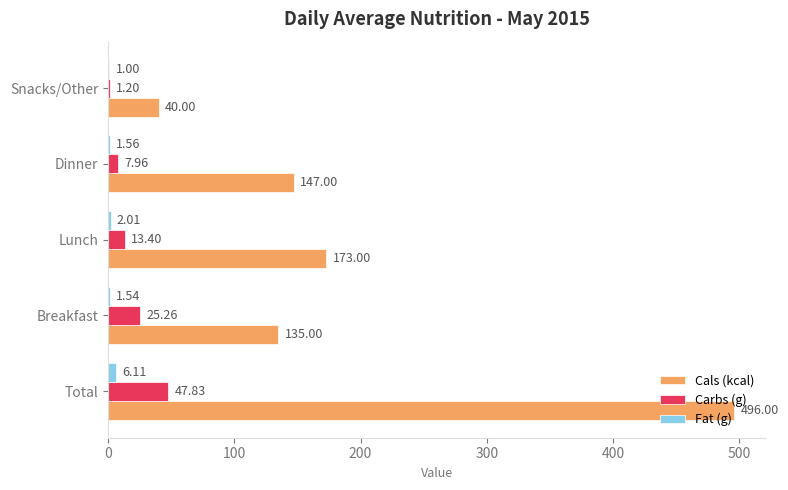

Count the number of data series in this chart.

3